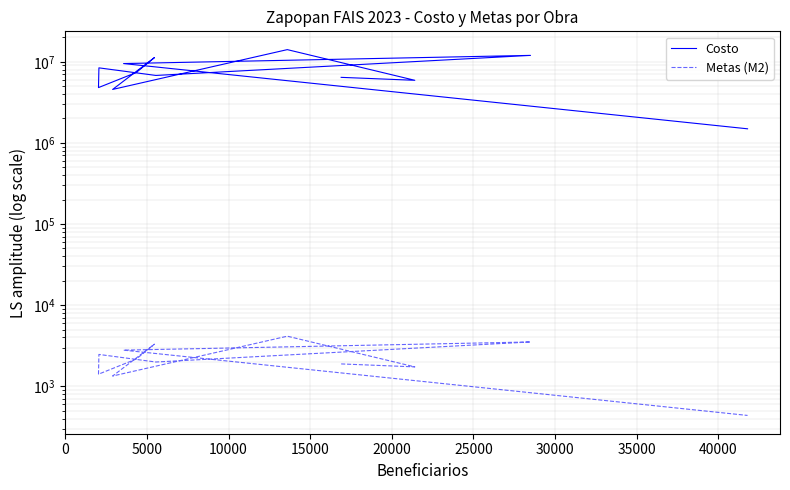

Between 10000 and 25000, which series saw the biggest shift?

Costo